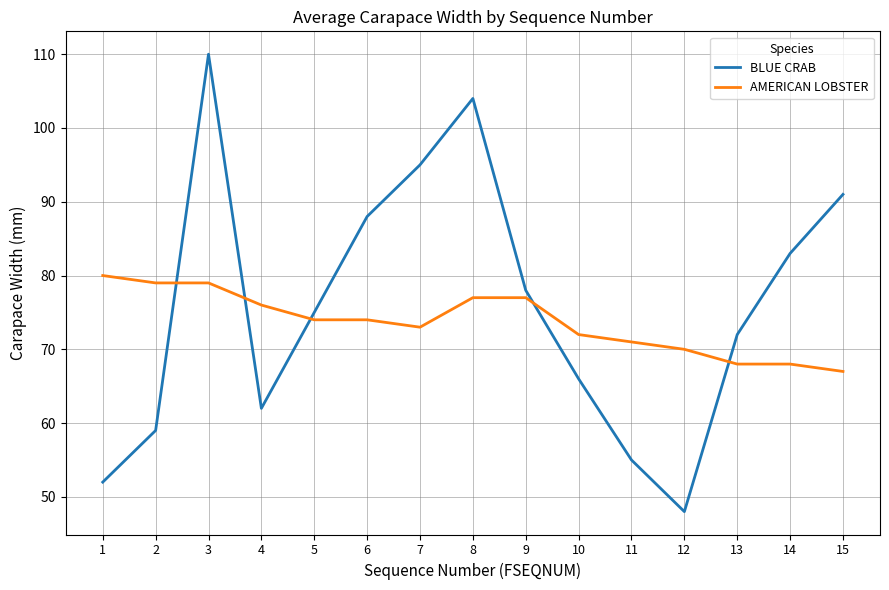

What is the greatest value displayed?

110